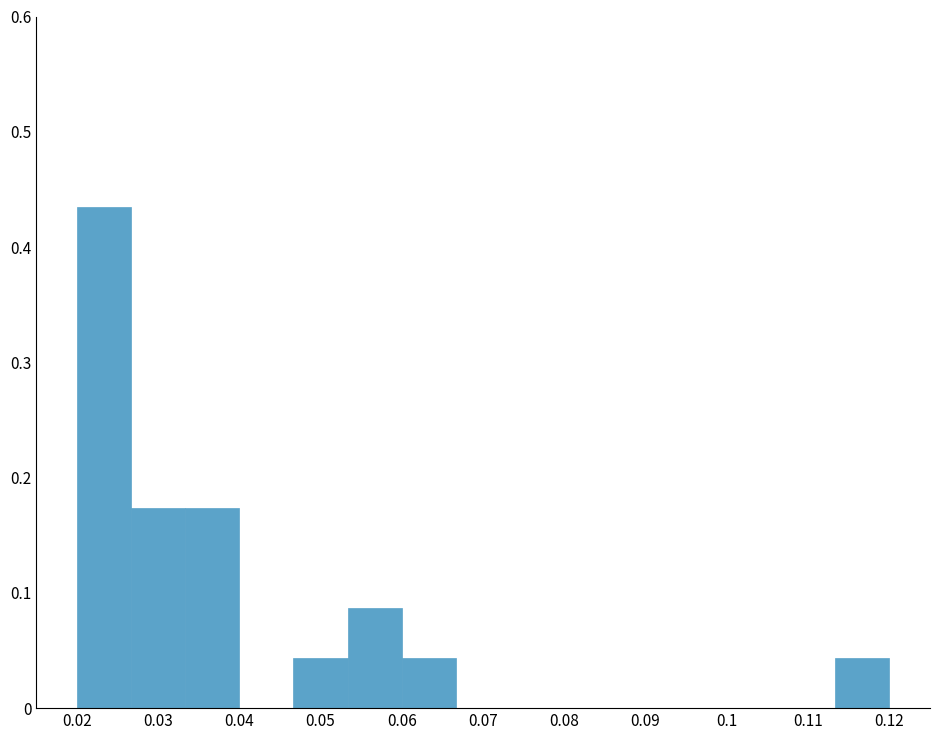

Reading left to right, list every bar in this chart as the range it spans on the x-axis followed by its height. Neither the bar edges nor the heights are printed on the chart, so give them approximately, as read against the axes.

0.020 to 0.027: 0.43
0.027 to 0.033: 0.17
0.033 to 0.040: 0.17
0.040 to 0.047: 0
0.047 to 0.053: 0.04
0.053 to 0.060: 0.09
0.060 to 0.067: 0.04
0.067 to 0.073: 0
0.073 to 0.080: 0
0.080 to 0.087: 0
0.087 to 0.093: 0
0.093 to 0.100: 0
0.100 to 0.107: 0
0.107 to 0.113: 0
0.113 to 0.120: 0.04